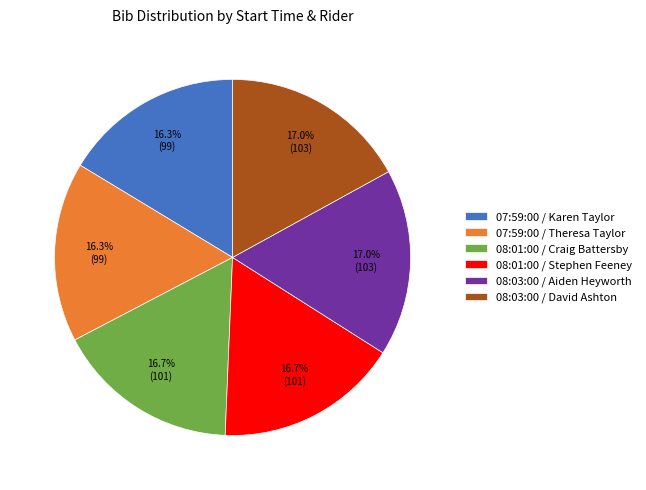

To the nearest percent, what portion does 08:03:00 / David Ashton represent?

17%